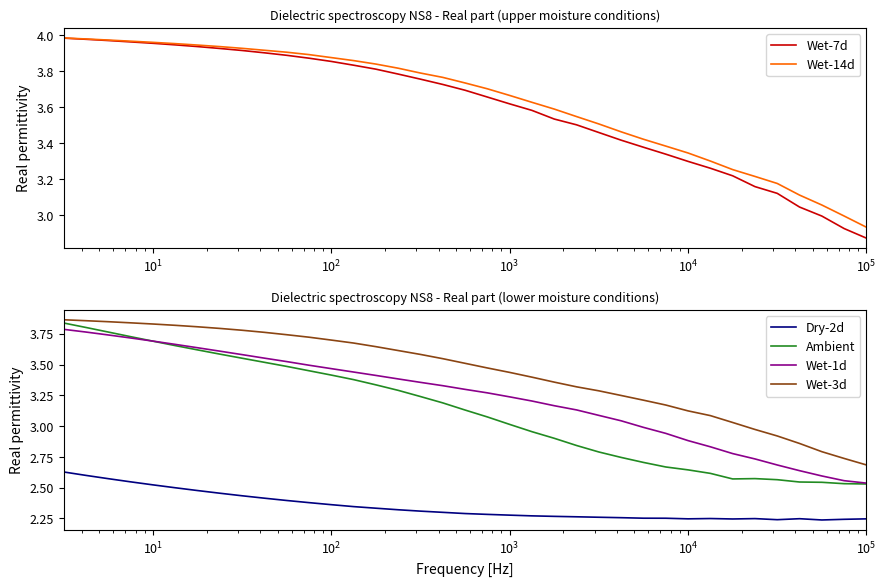

What are all the series names shown in the legend?

Wet-7d, Wet-14d, Dry-2d, Ambient, Wet-1d, Wet-3d